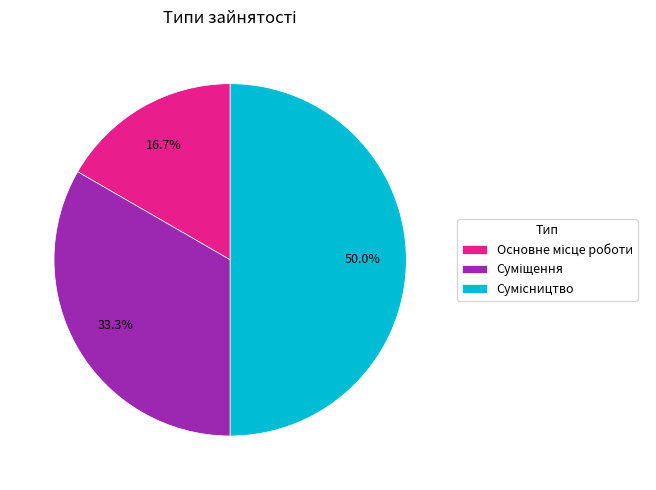

Is the sum of Основне місце роботи and Суміщення greater than half?

No